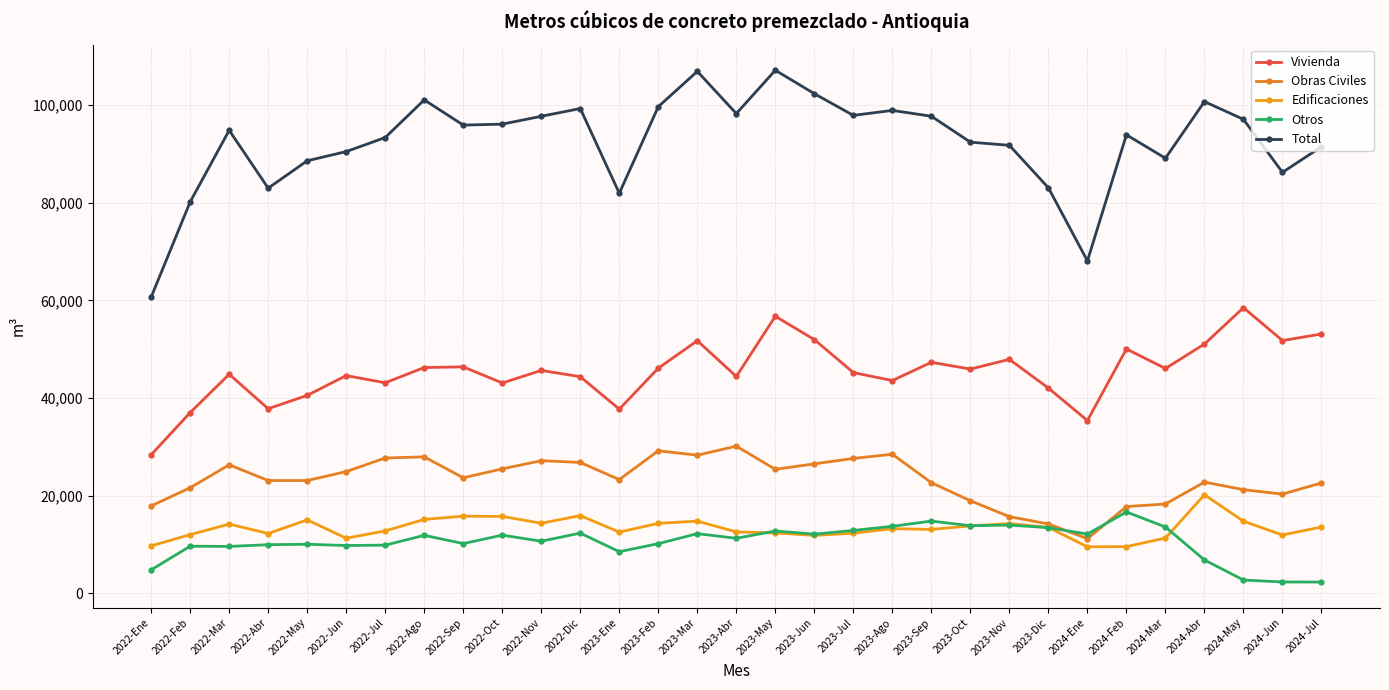

At which label does Edificaciones reach its peak?

2024-Abr